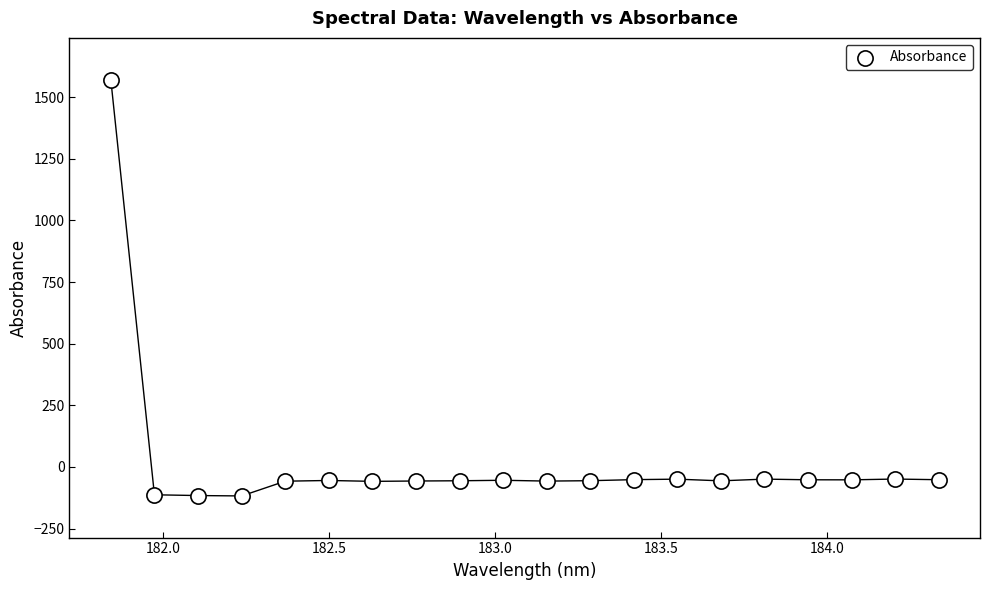

What is the range of X values (max minus min)?

2.5